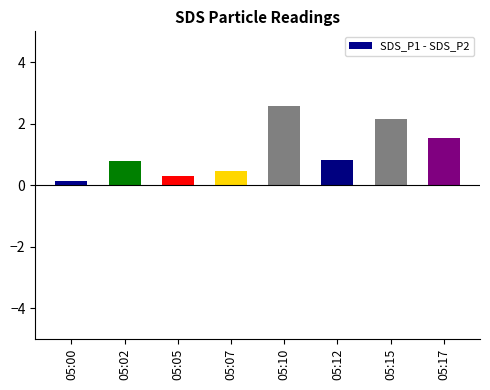

At which category does the chart reach its minimum across all series?

05:00